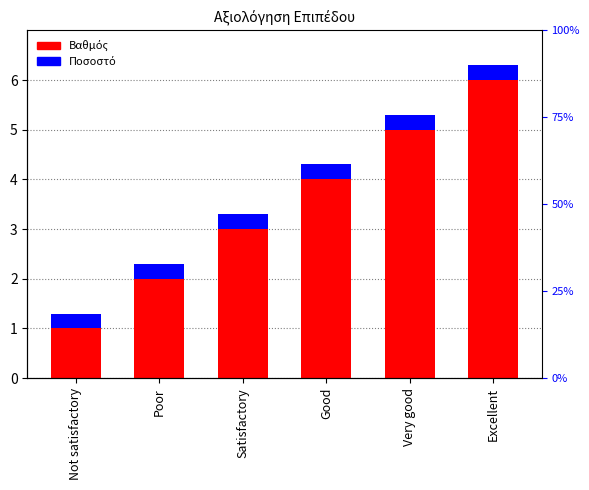

Rank the series by their maximum value, from lowest to highest.

Ποσοστό, Βαθμός